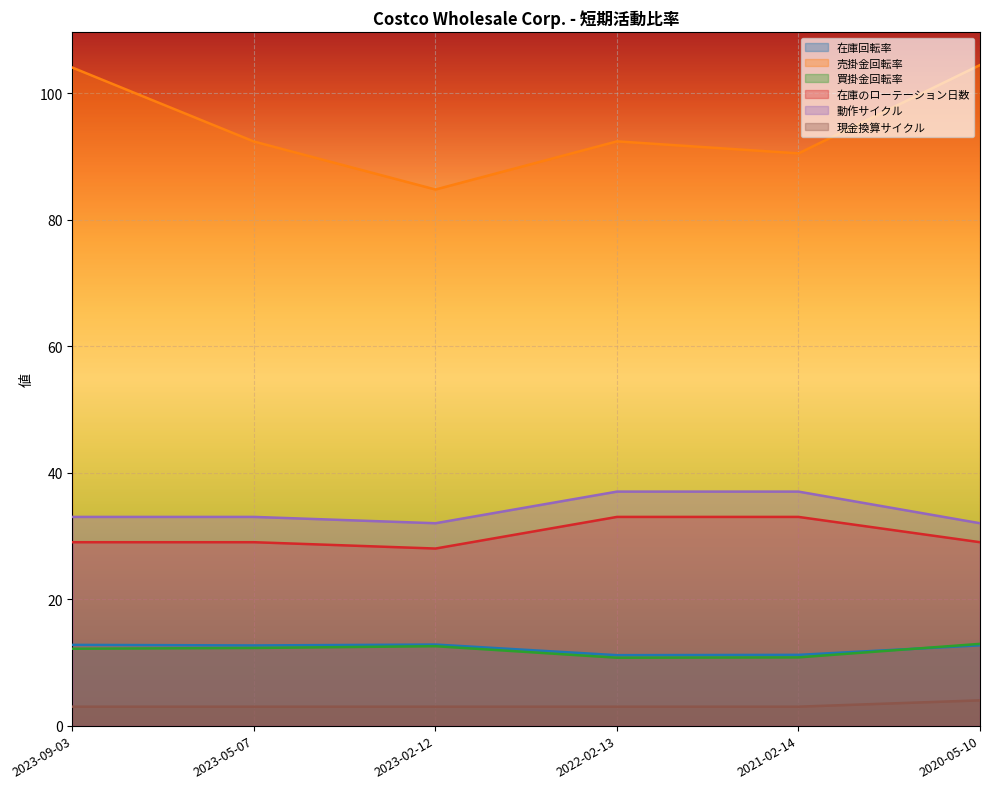

What is the difference between the highest and lowest values at 2022-02-13?

89.4